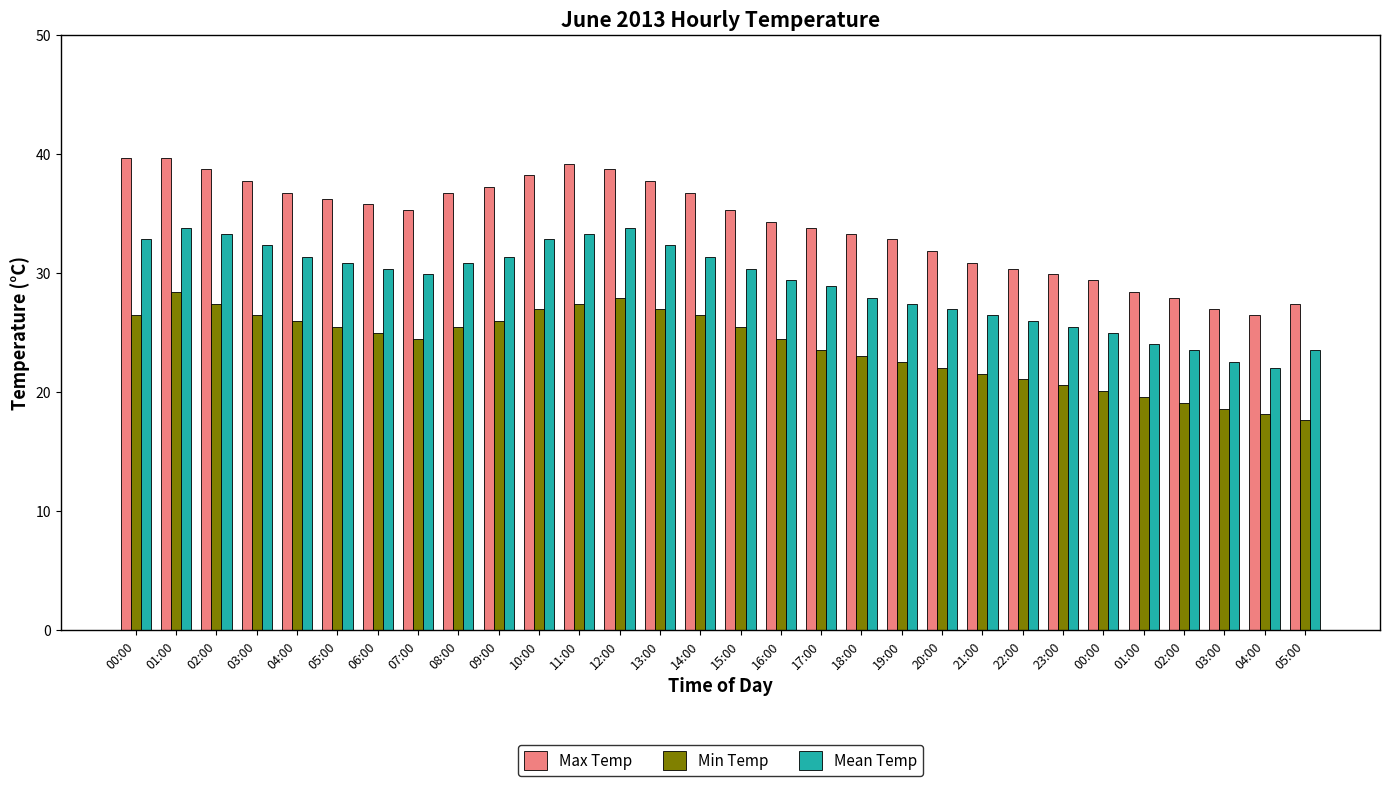

What are all the series names shown in the legend?

Max Temp, Min Temp, Mean Temp